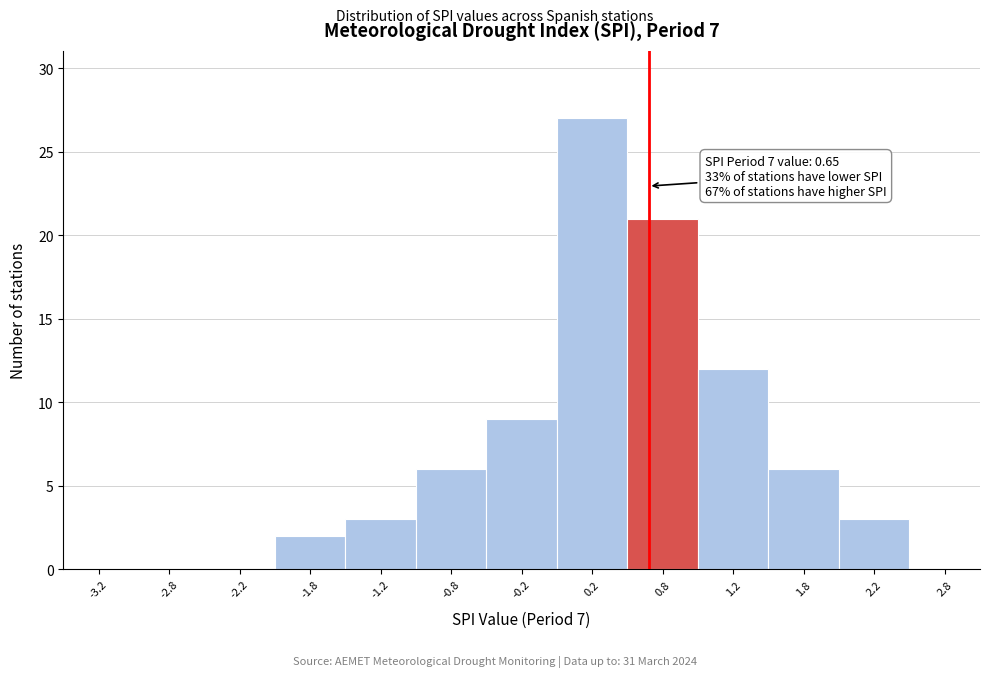

Which range on the x-axis has the tallest bar?

0.0 to 0.5